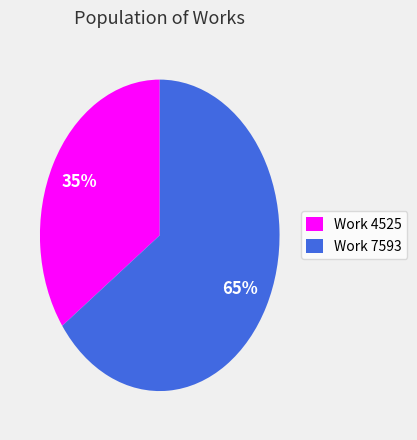

The Work 4525 slice represents 35% of the pie. True or false?

True